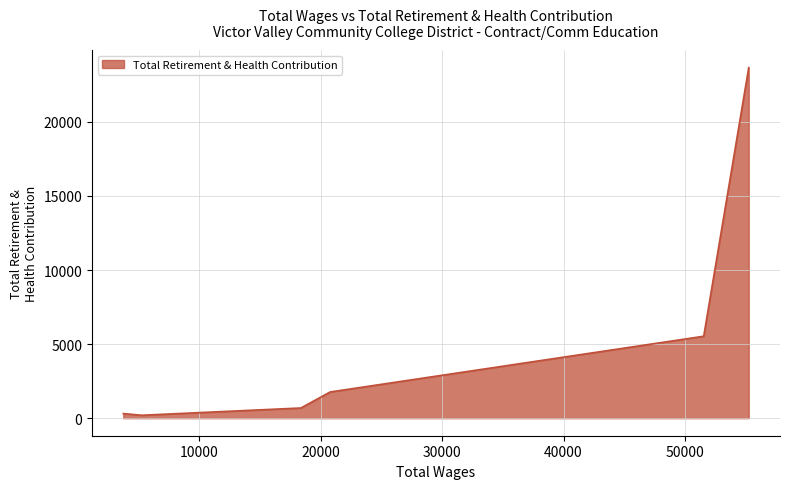

What is the difference between the second highest and second lowest values?

5315